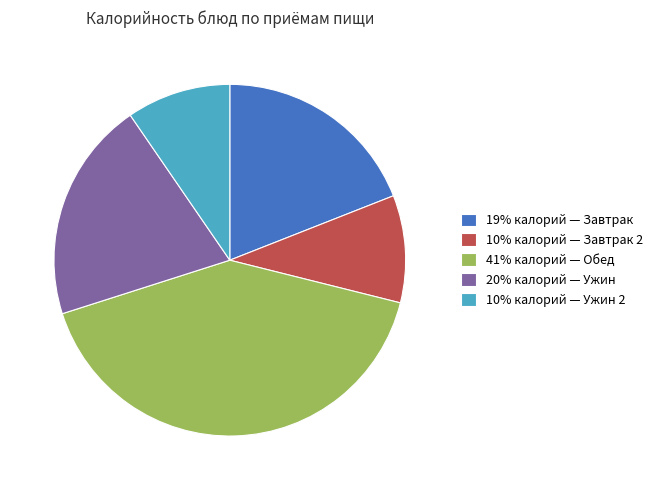

Which has a higher value, 20% калорий — Ужин or 10% калорий — Ужин 2?

20% калорий — Ужин